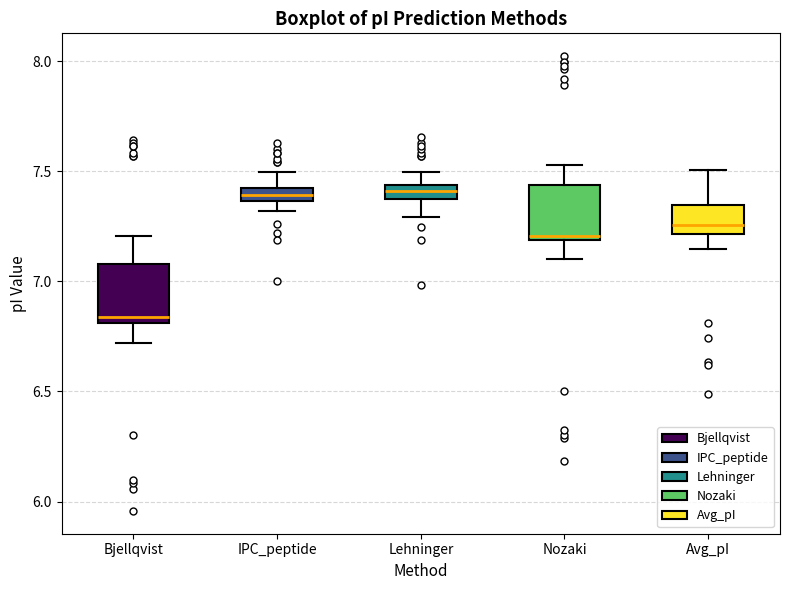

Where is the upper edge of the box for Bjellqvist on the y-axis? The values are not printed on the chart, so give them approximately, as read against the axis.

7.10